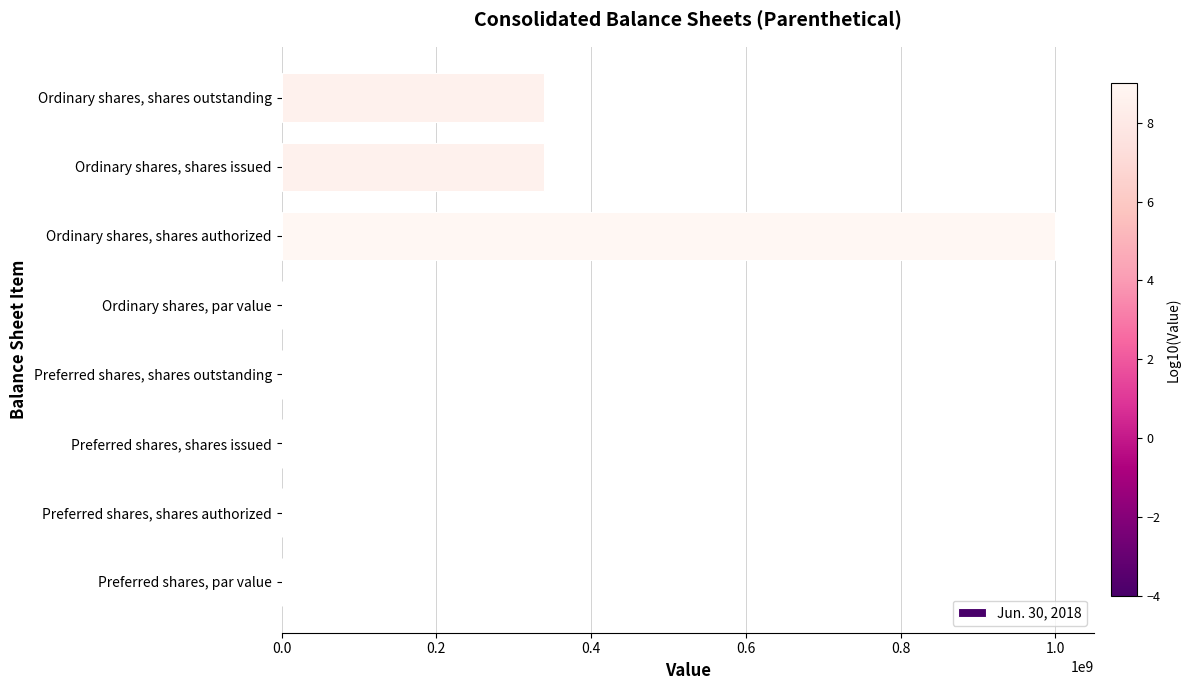

At which category does the chart reach its peak across all series?

Ordinary shares, shares authorized